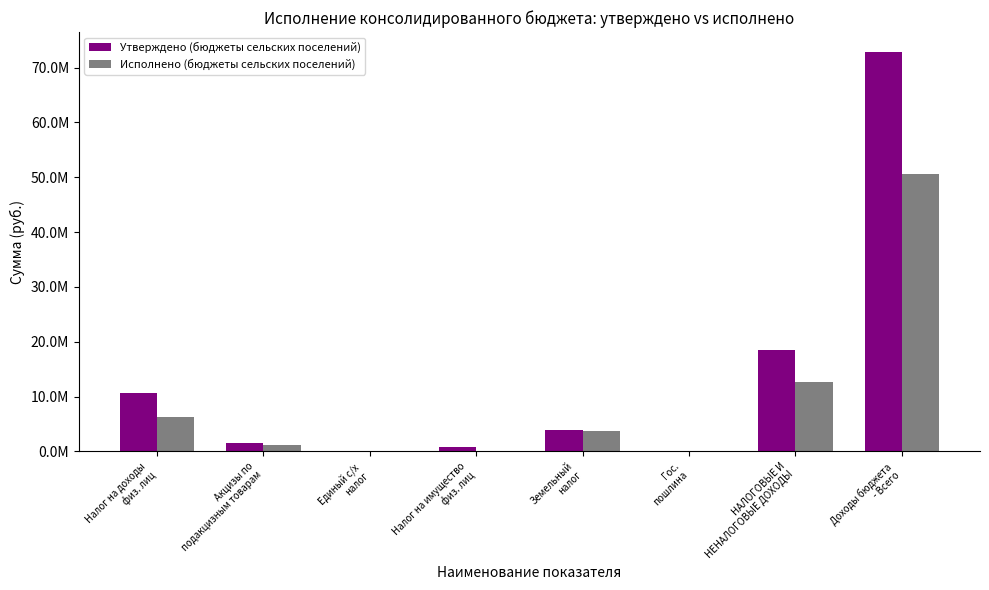

Are the bars grouped side by side (vs. stacked)?

Yes